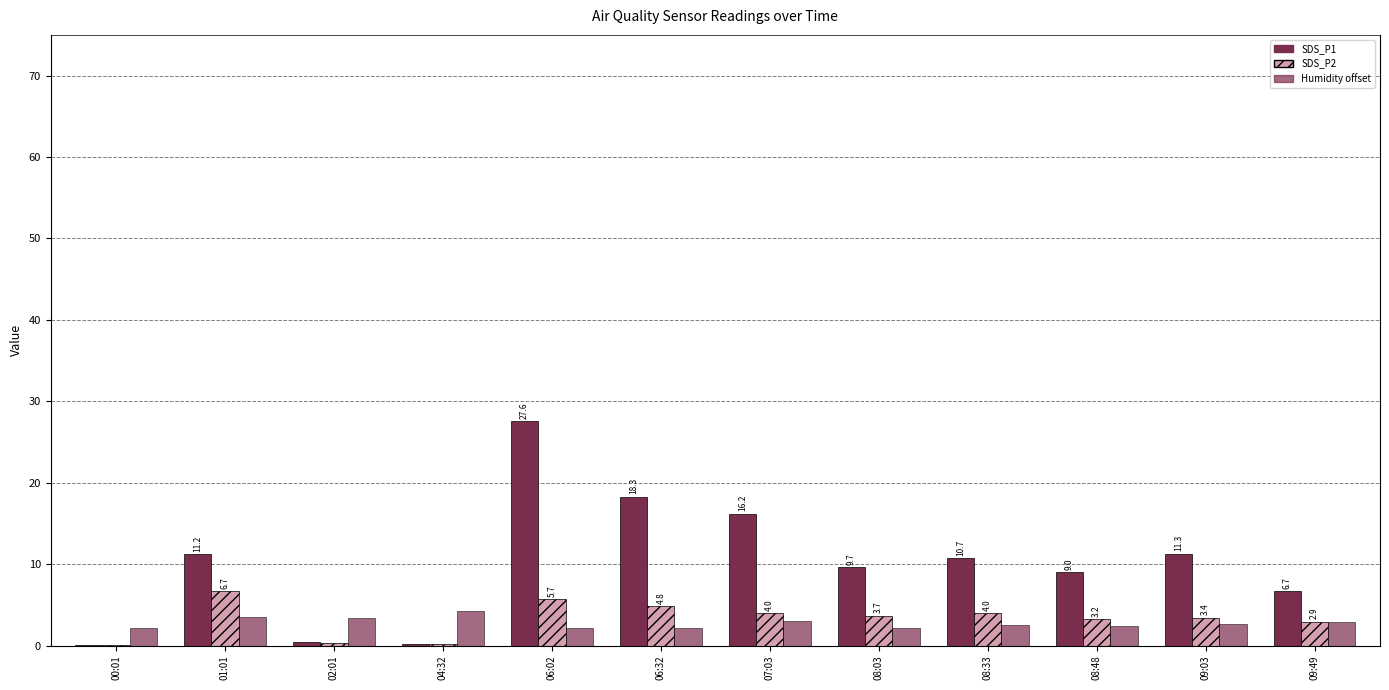

Which series changed the most between 02:01 and 08:03?

SDS_P1